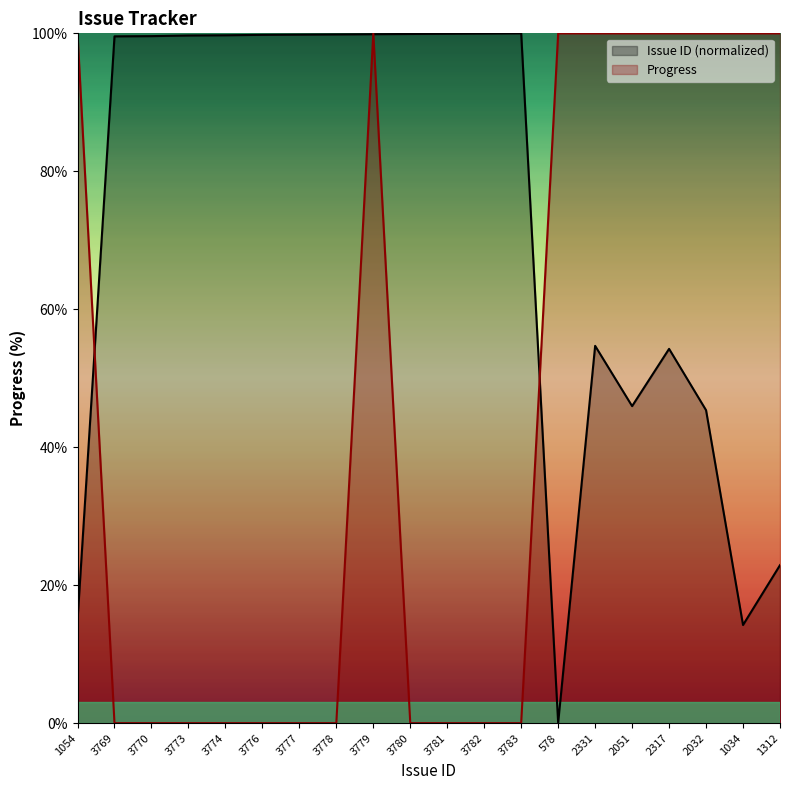

At how many categories does at least one series exceed 13?

20